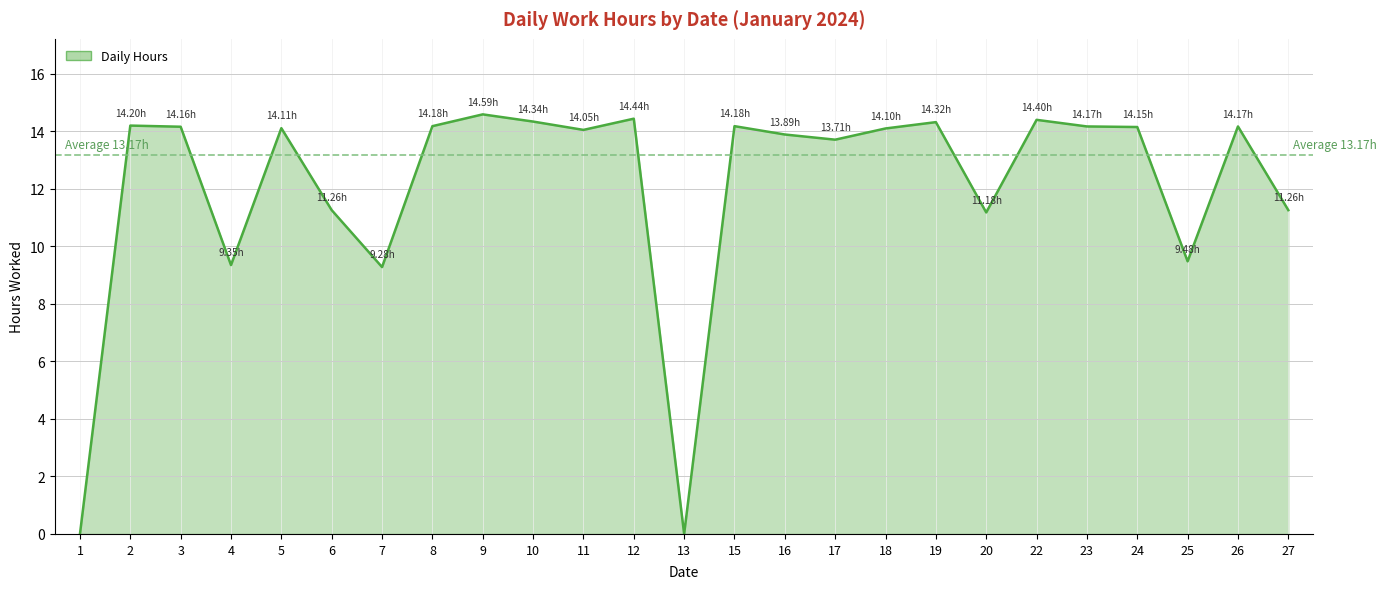

How many distinct data groups are displayed?

1